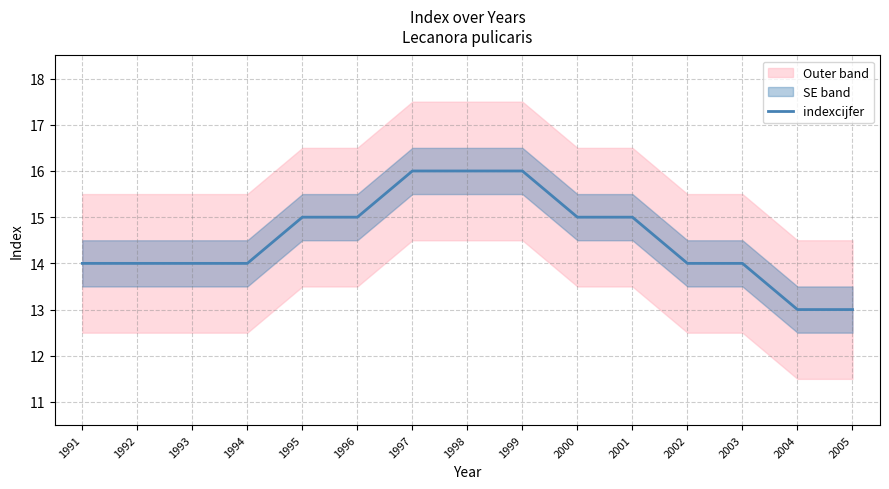

Does the chart display data point markers on the line(s)?

No